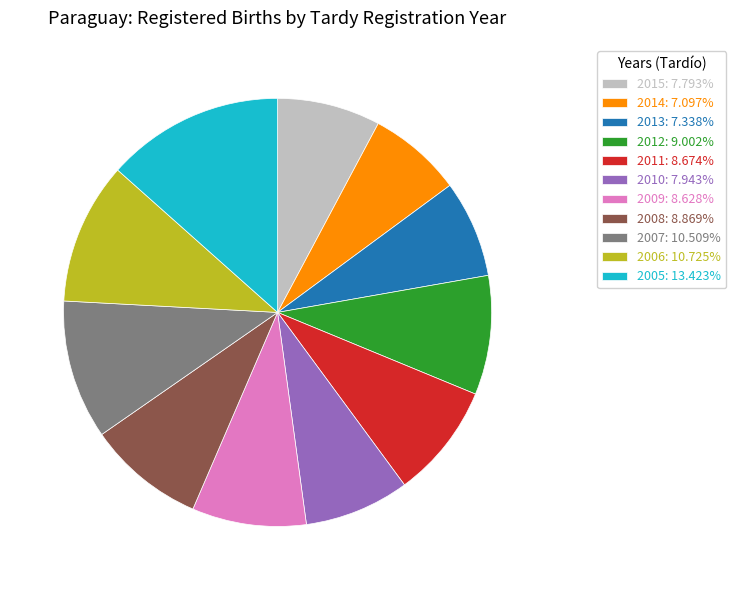

Is it true that 2015 is 14% of the pie?

False